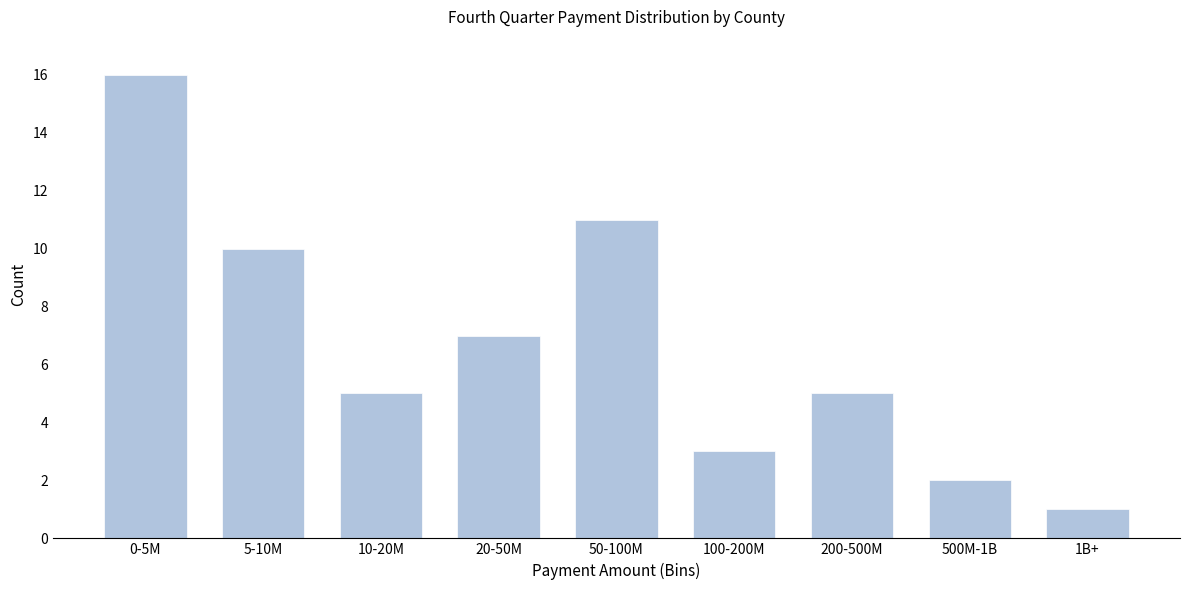

Reading left to right, list all the values displayed in this chart.

16	10	5	7	11	3	5	2	1